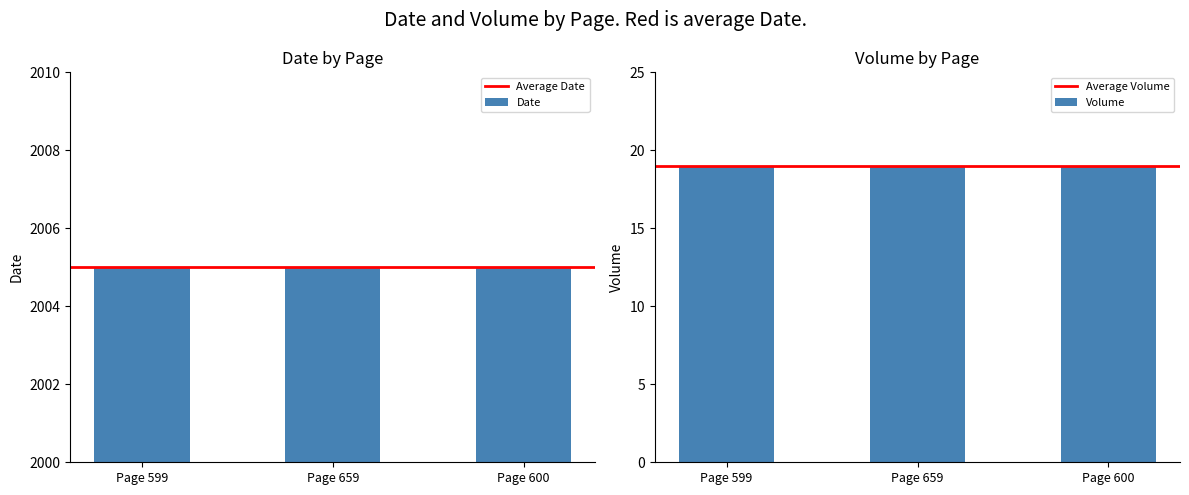

Which series changed the most between Page 599 and Page 600?

Date